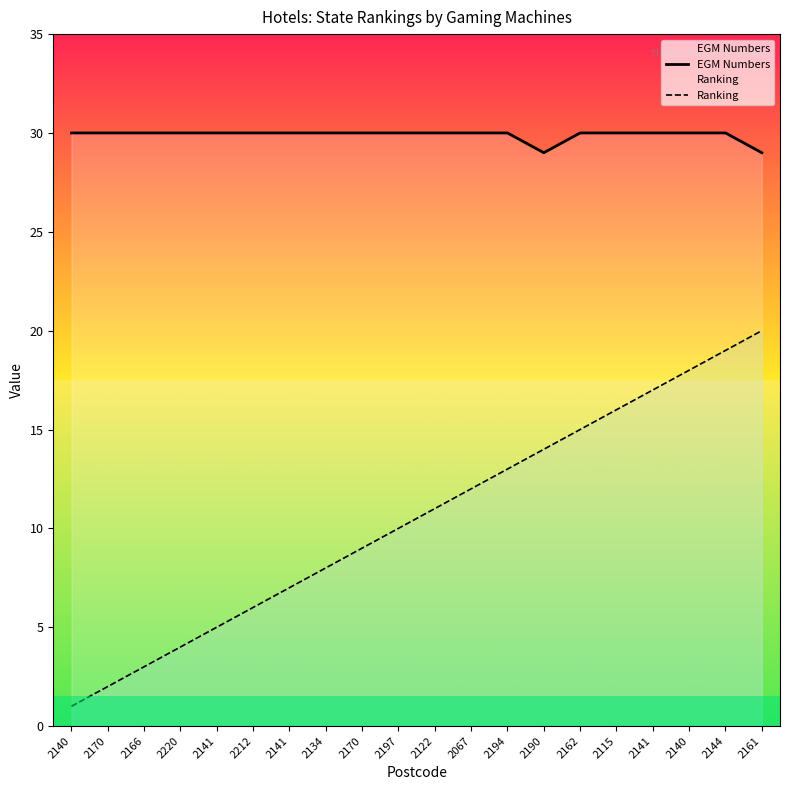

True or false: EGM Numbers and Ranking cross at least once.

False